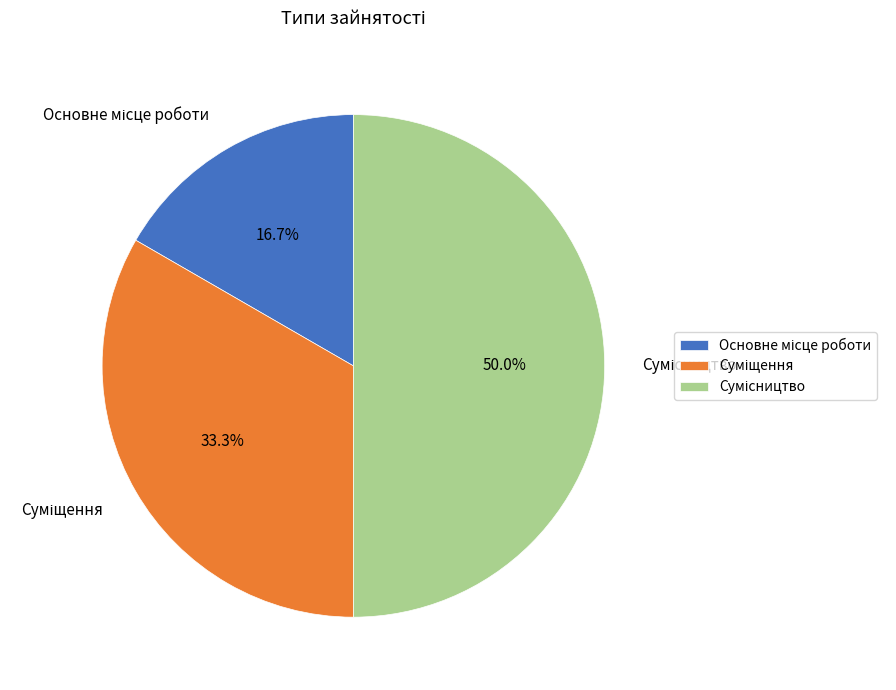

Rank the categories by value from lowest to highest.

Основне місце роботи, Суміщення, Сумісництво